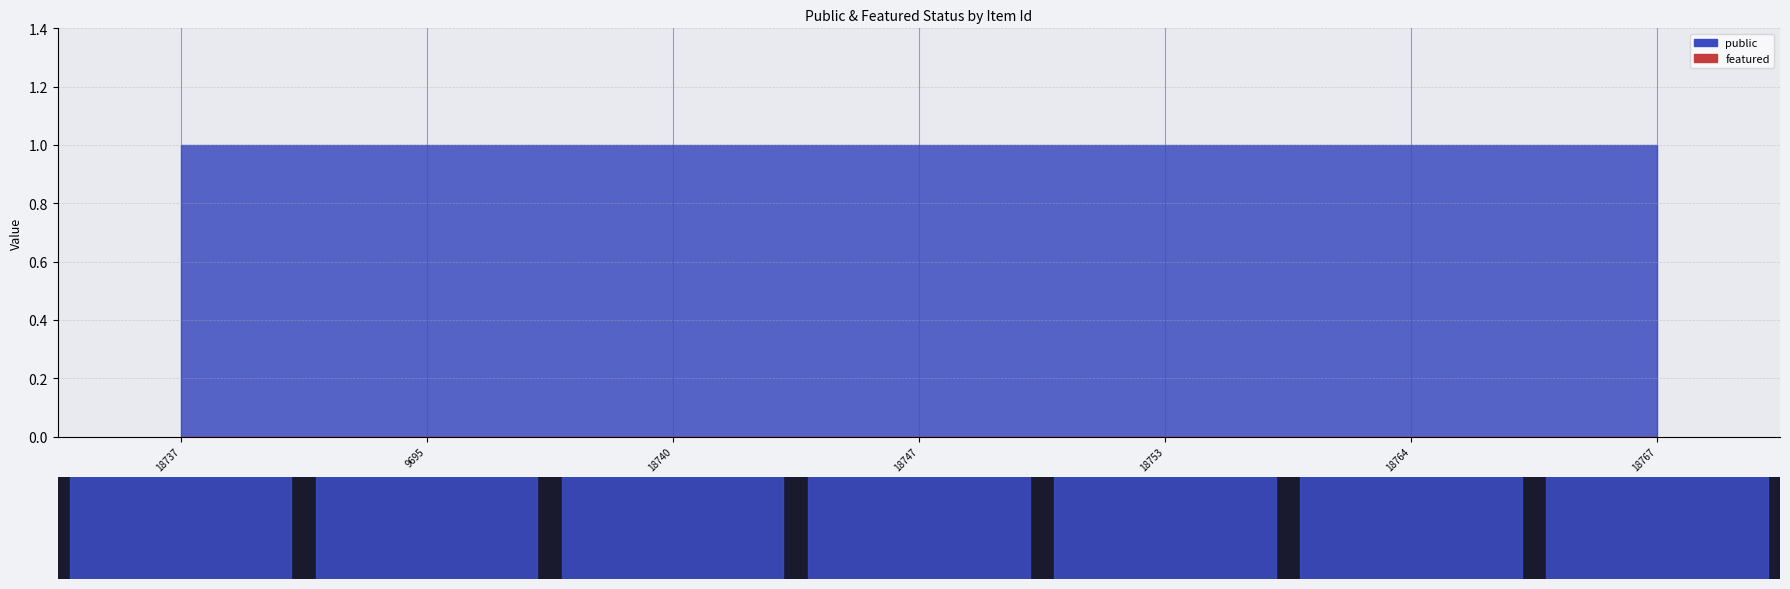

What is the value of the public point at the 6th from the left?

1